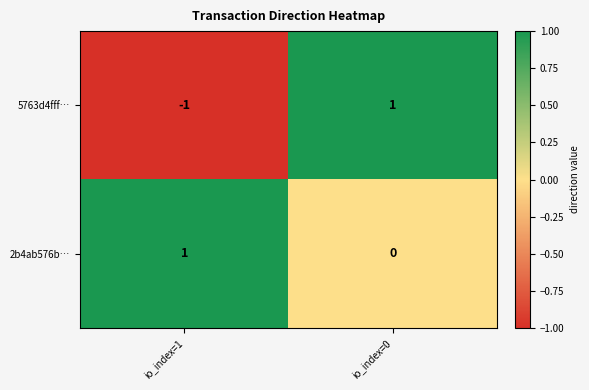

Reading left to right, transcribe all the data shown in this chart.

5763d4fff…: io_index=1=-1	io_index=0=1
2b4ab576b…: io_index=1=1	io_index=0=0